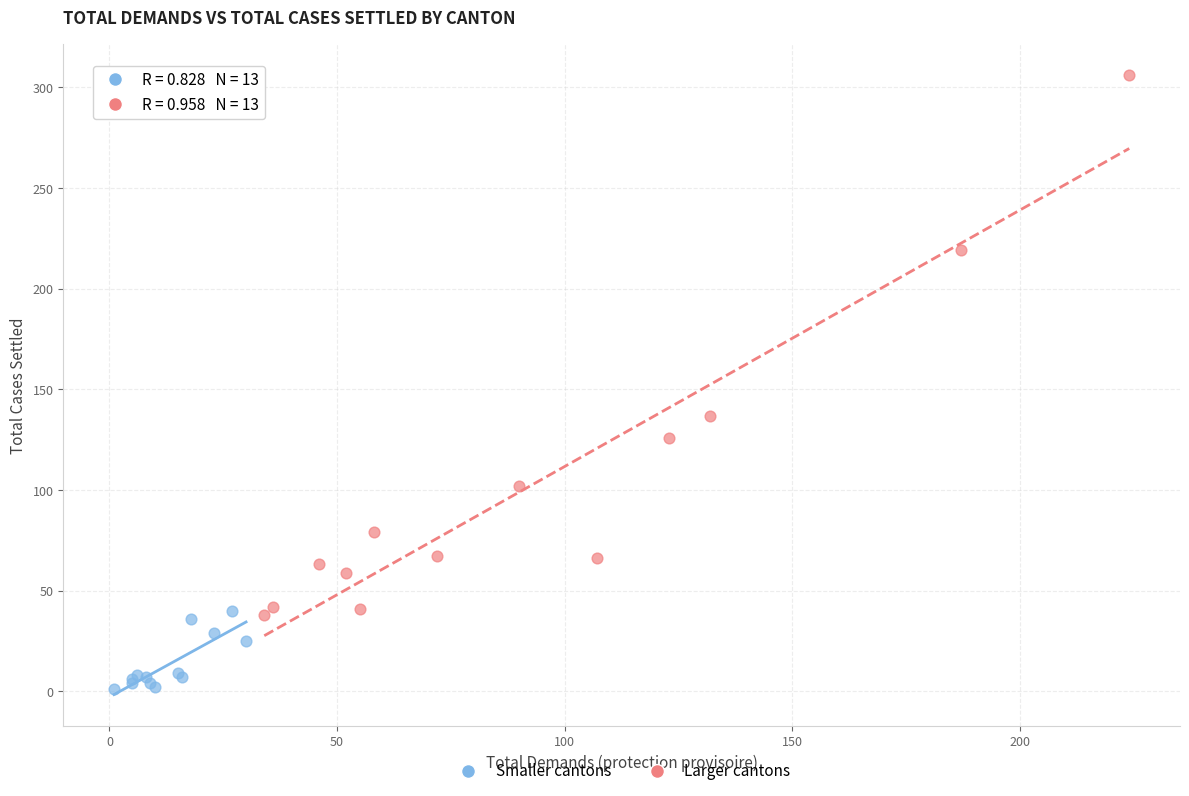

Which series reaches the maximum Y coordinate?

Larger cantons